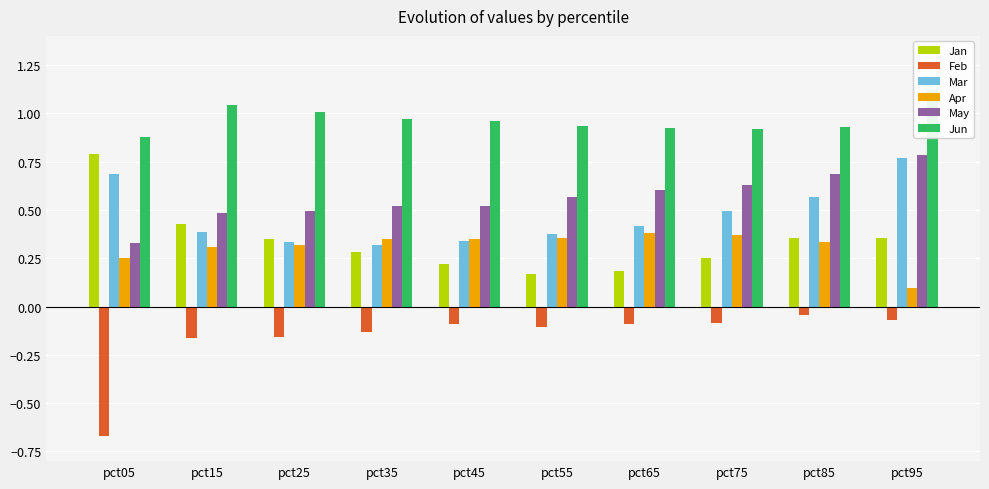

How many bars are there in each group?

6